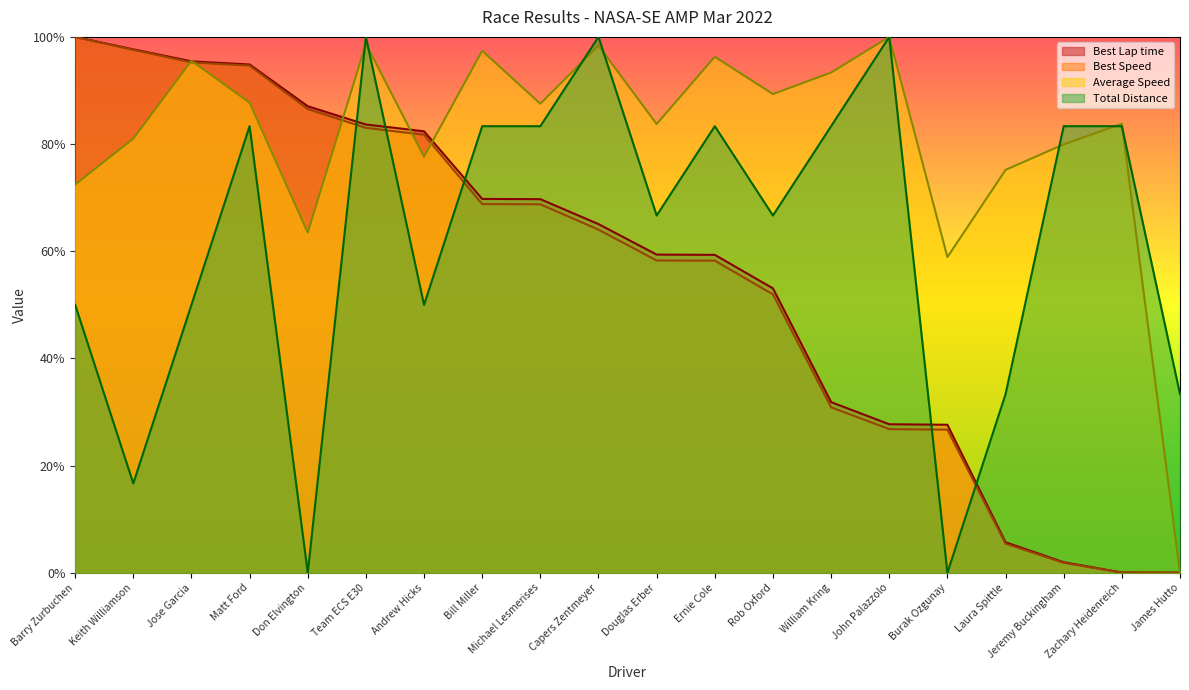

Between which two adjacent categories do Best Speed and Average Speed first intersect?

Keith Williamson and Jose Garcia